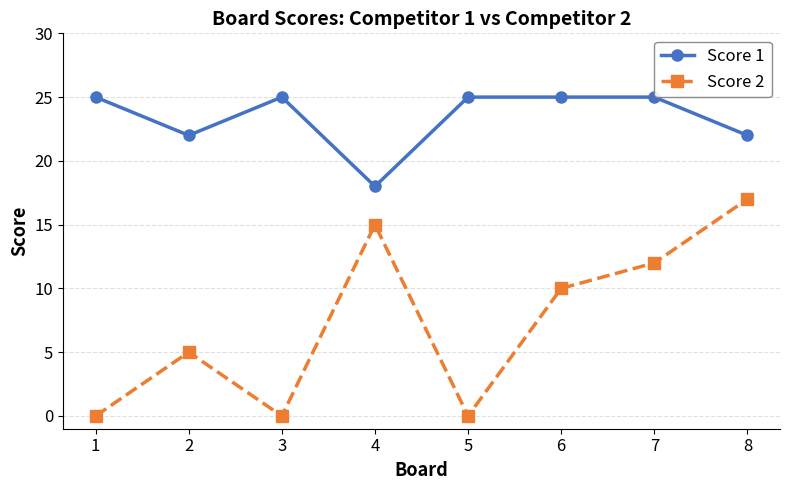

Which series has the largest range (max minus min)?

Score 2